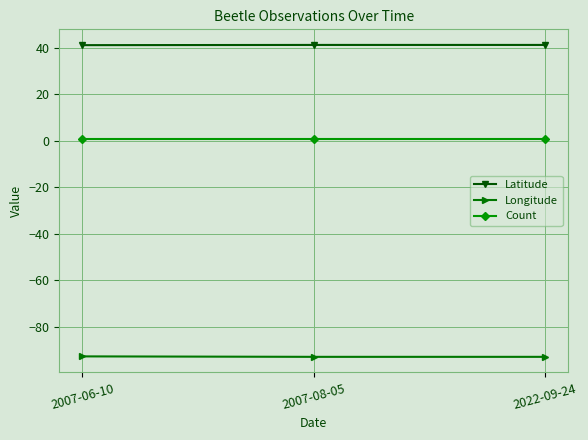

What is the value of the Count point at the 1st from the left?

1.0